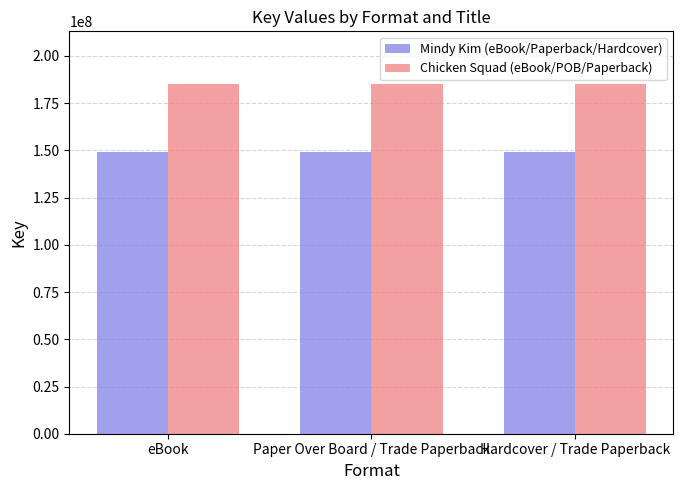

What is the maximum value shown in the chart?

185265227